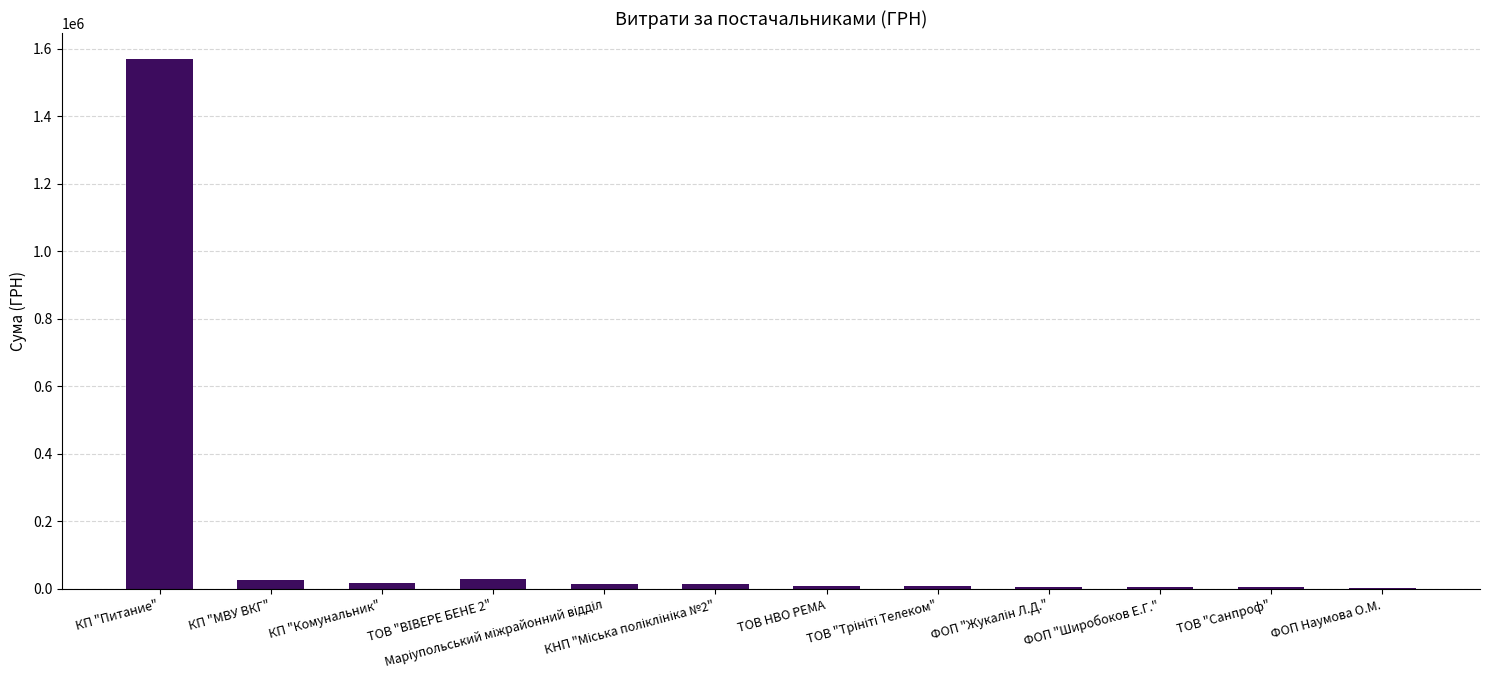

What is the maximum value shown in the chart?

1567646.3